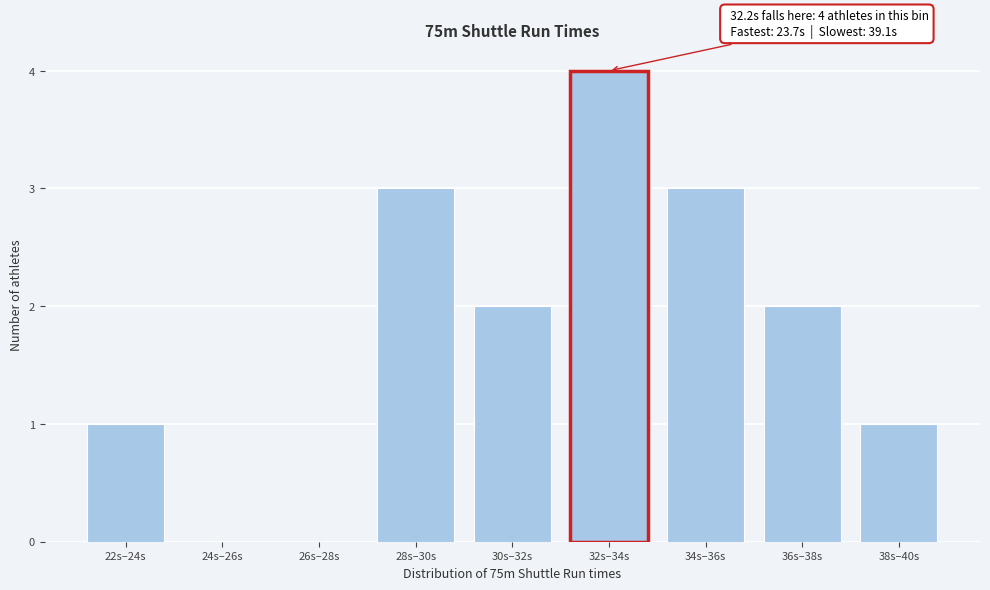

Reading left to right, extract all data points from this chart.

22s–24s=1	24s–26s=0	26s–28s=0	28s–30s=3	30s–32s=2	32s–34s=4	34s–36s=3	36s–38s=2	38s–40s=1